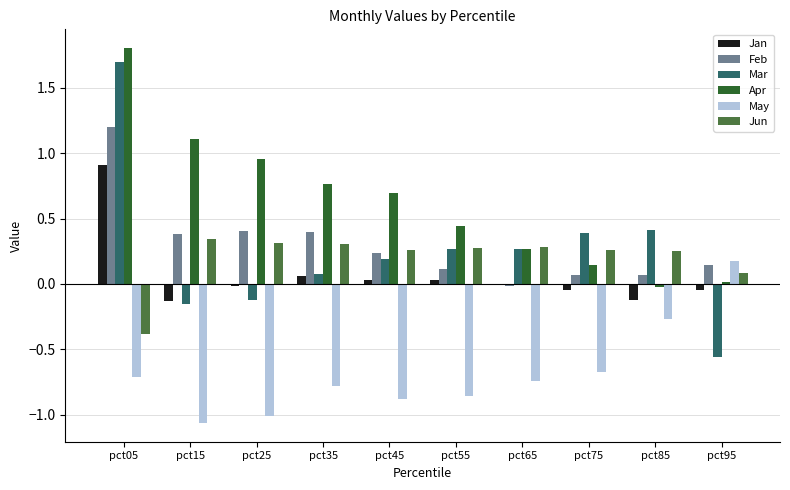

What is the sum of all Apr values?

6.2